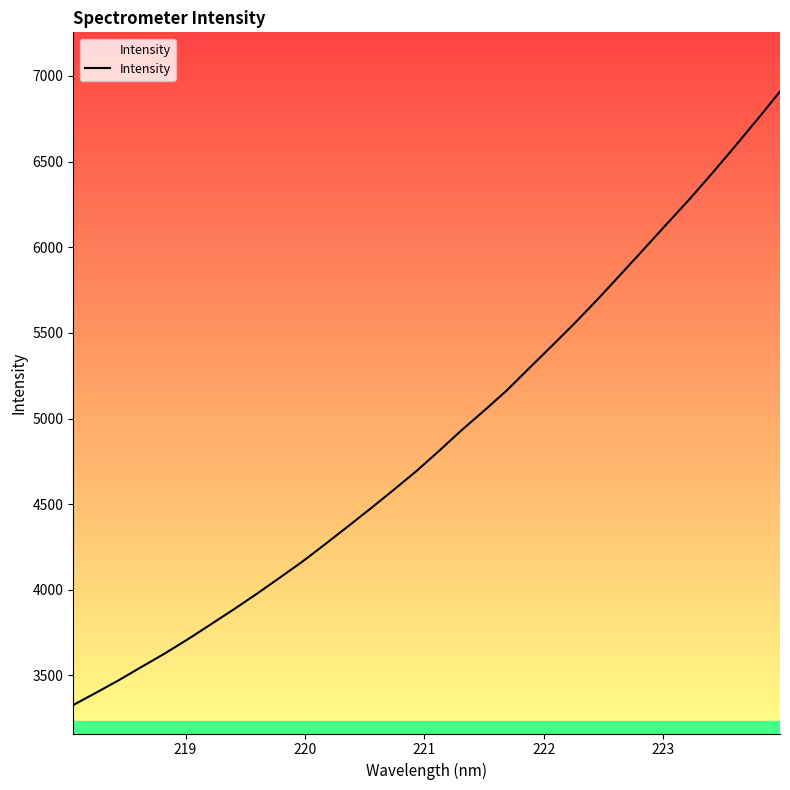

What is the difference between the maximum and minimum values?

3581.0